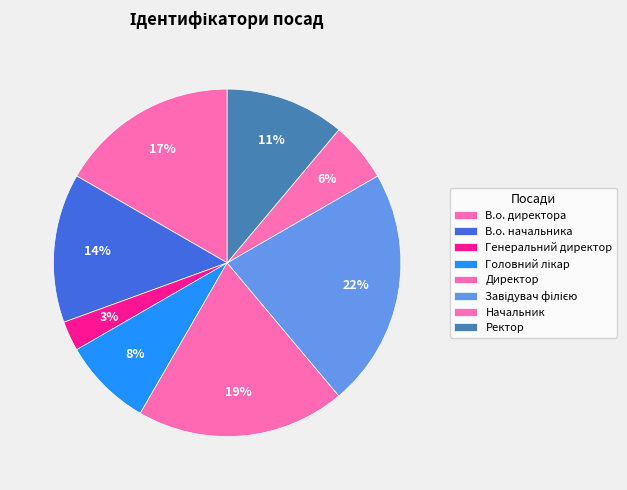

To the nearest percent, what percentage of the pie is Завідувач філією?

22%